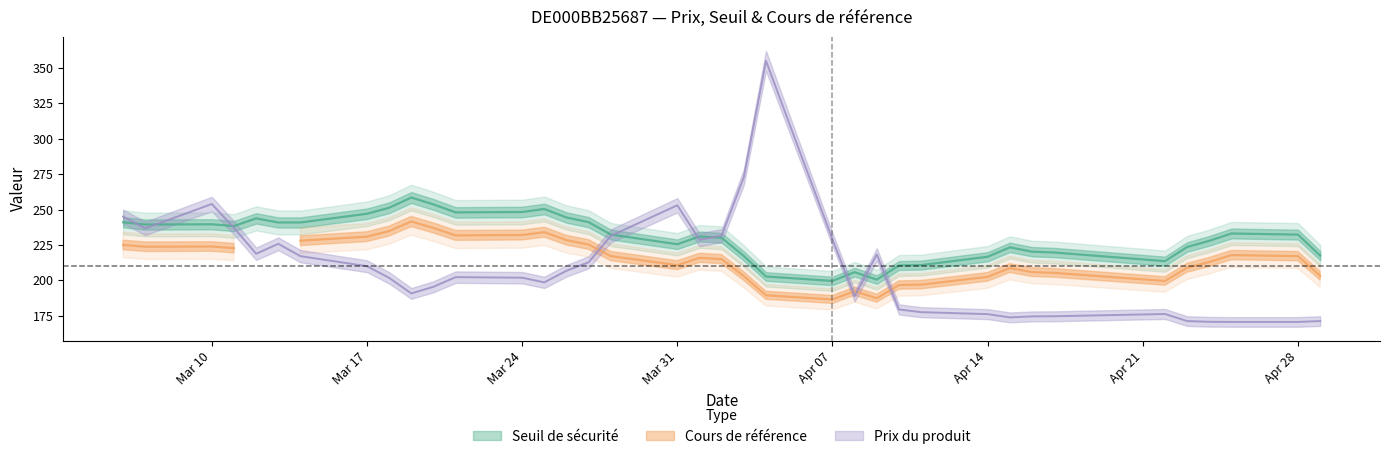

Which series changed the most between 2025-03-11 and 2025-04-08?

Prix du produit